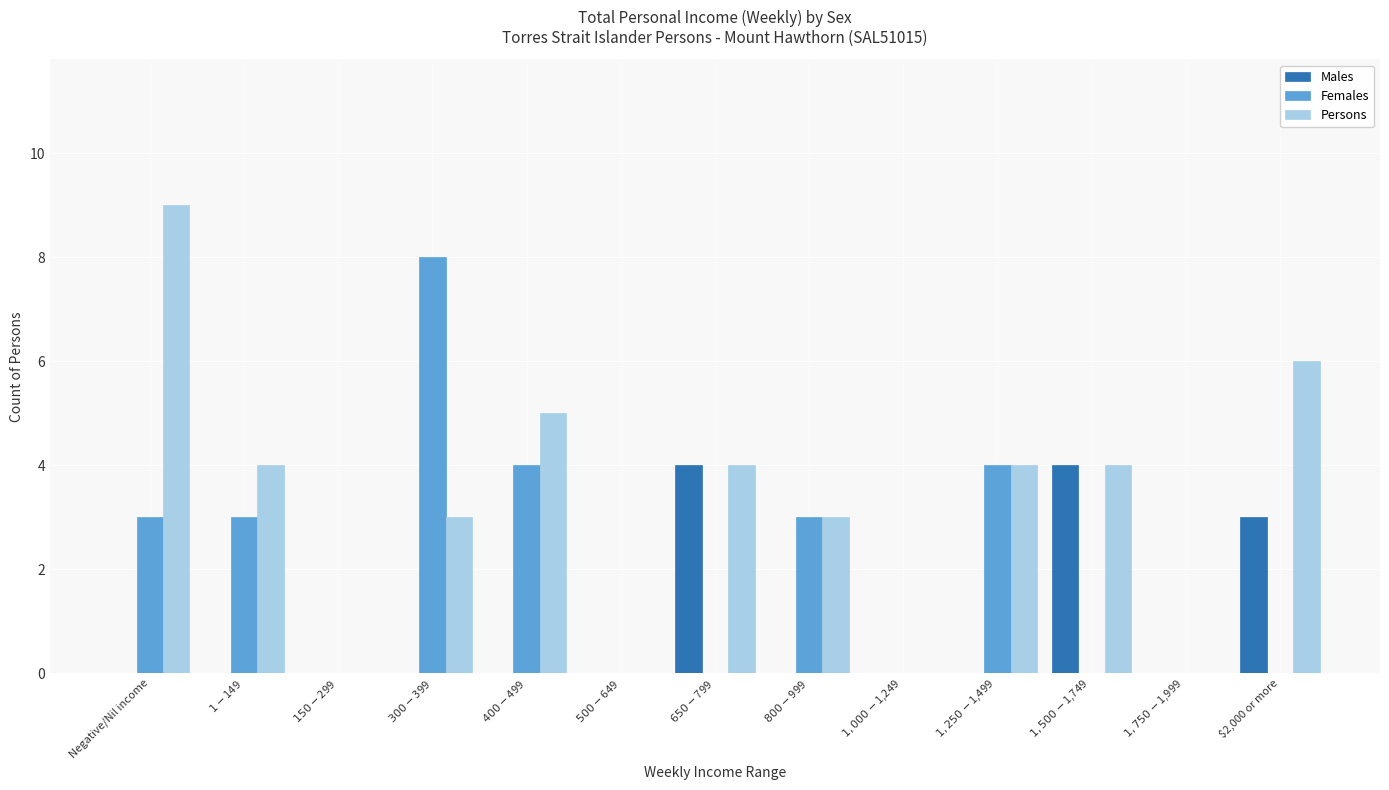

Reading left to right, what are all the values shown in this chart?

Males: 0	0	0	0	0	0	4	0	0	0	4	0	3
Females: 3	3	0	8	4	0	0	3	0	4	0	0	0
Persons: 9	4	0	3	5	0	4	3	0	4	4	0	6